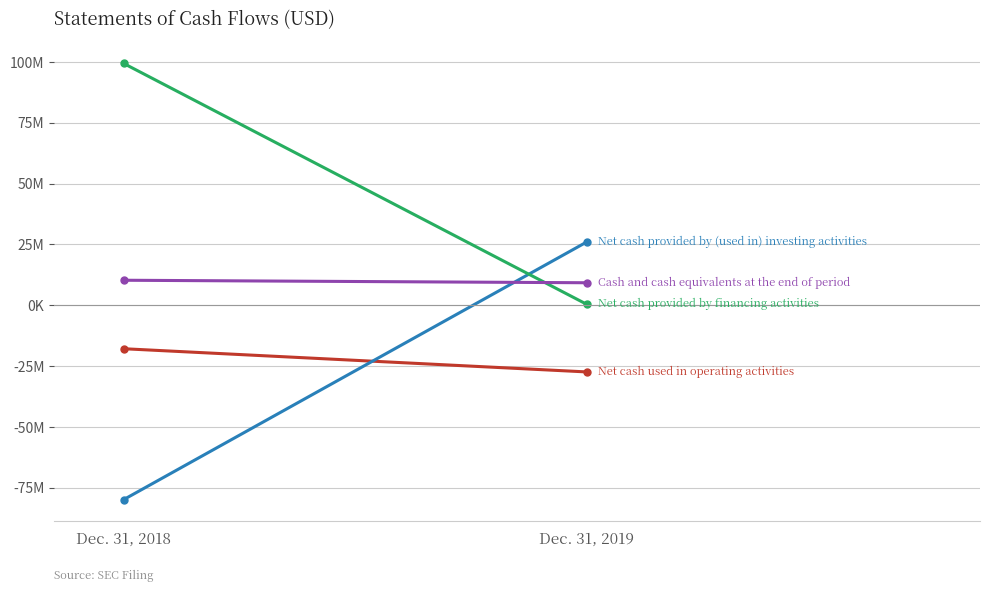

At how many categories does at least one series exceed -37272648?

2